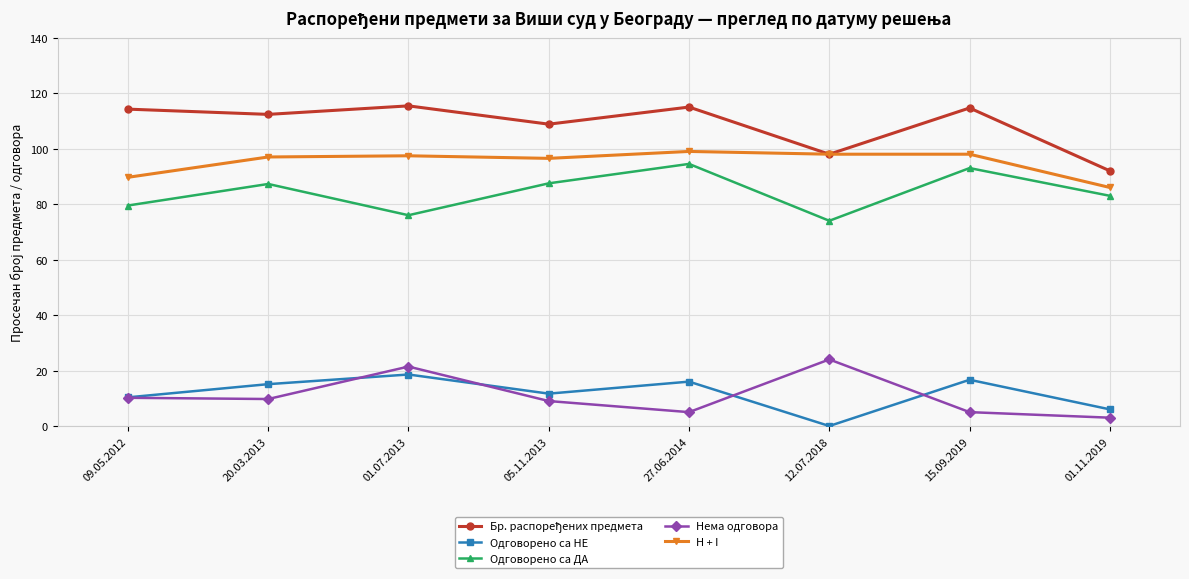

What is the lowest value of the Нема одговора series?

3.0